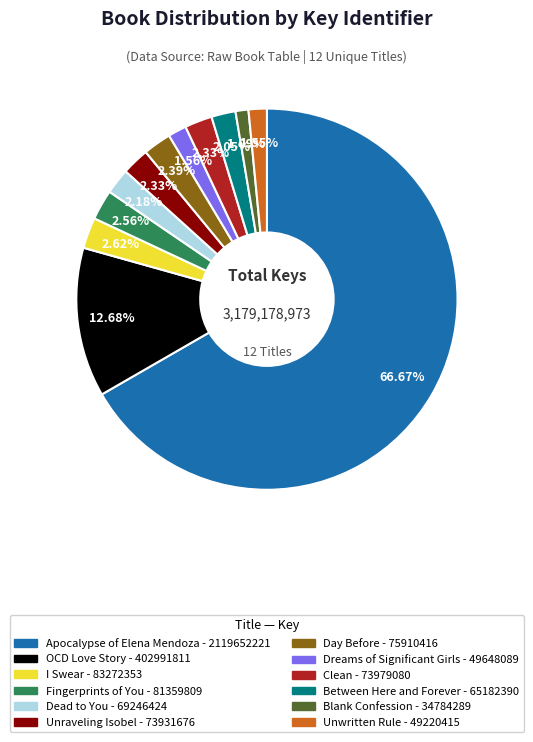

Do Blank Confession and Apocalypse of Elena Mendoza together represent more than half of the pie?

Yes